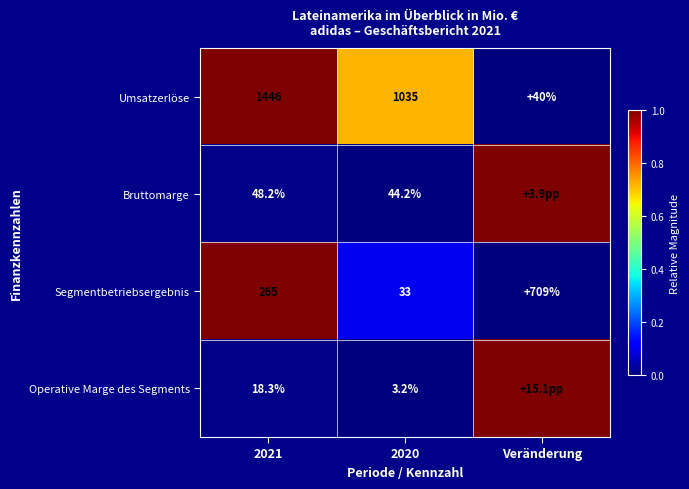

How many Segmentbetriebsergebnis values are between 33 and 709?

3